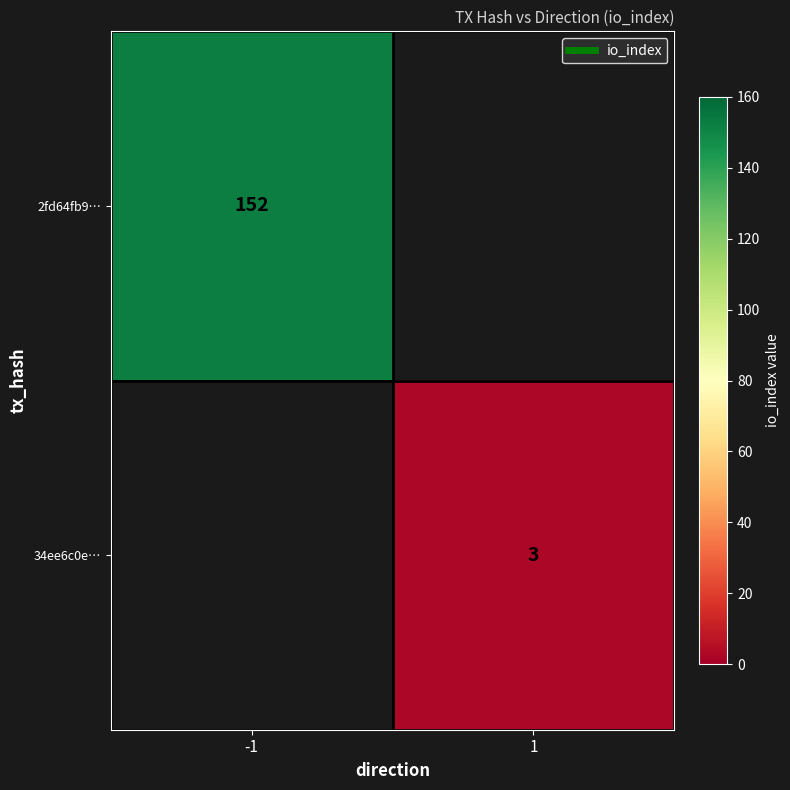

Is it true that 2fd64fb9… equals -84 at 1?

False